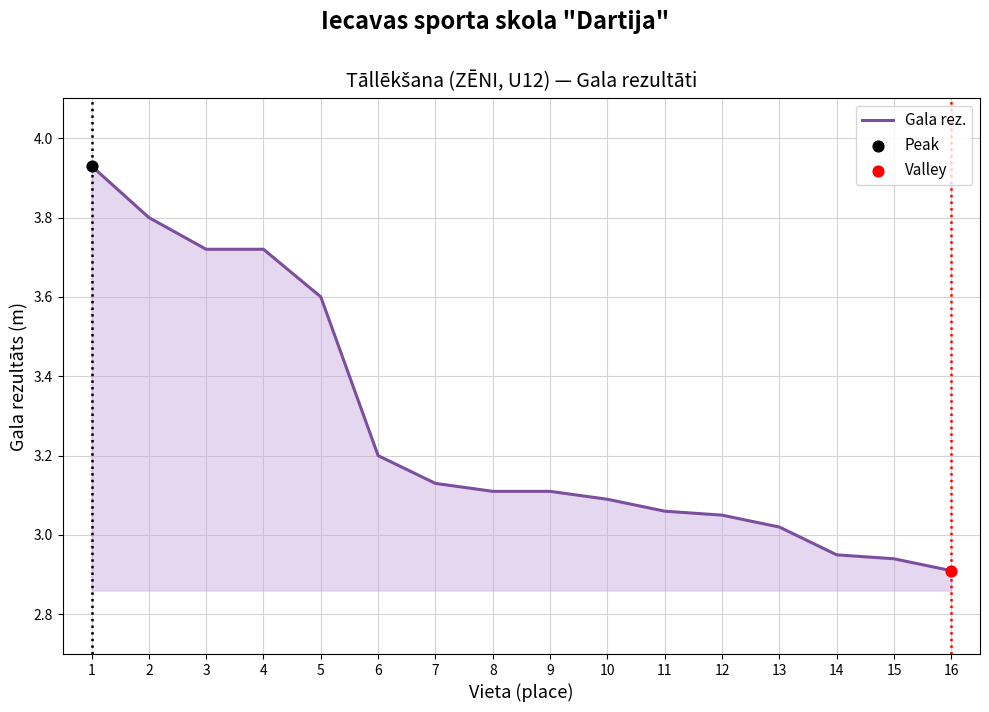

What is the ratio of the value at 13 to the value at 15?

1.0